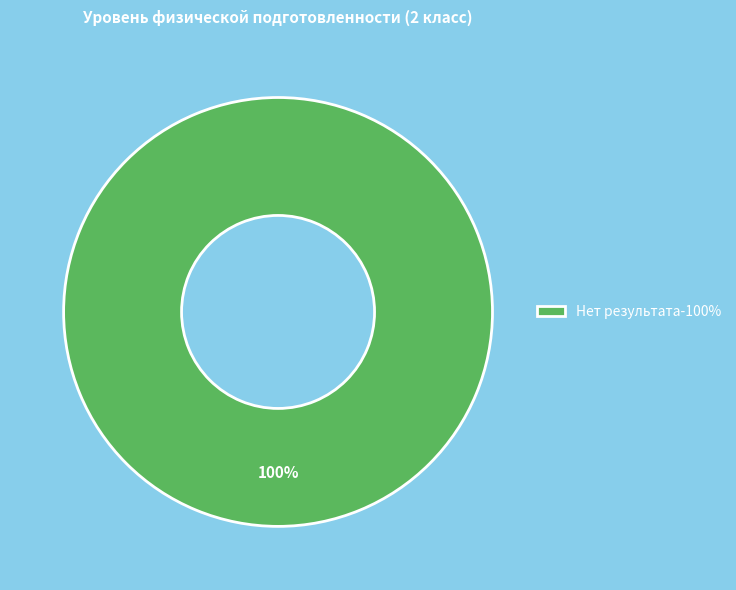

Rank the categories by value from highest to lowest.

Нет результата-100%